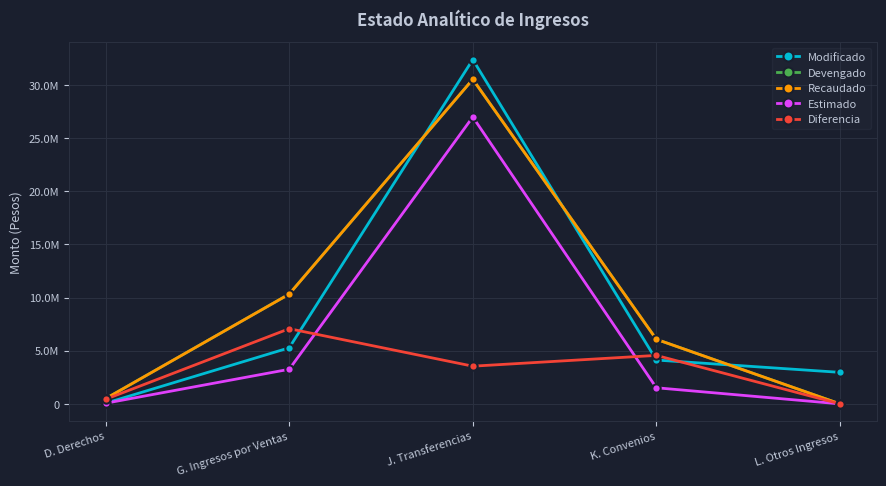

Does the chart have visible grid lines?

Yes